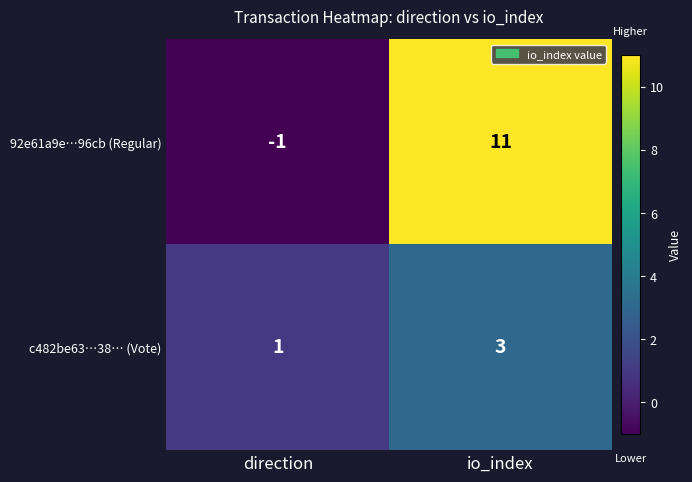

Which series changed the most between direction and io_index?

92e61a9e…96cb (Regular)